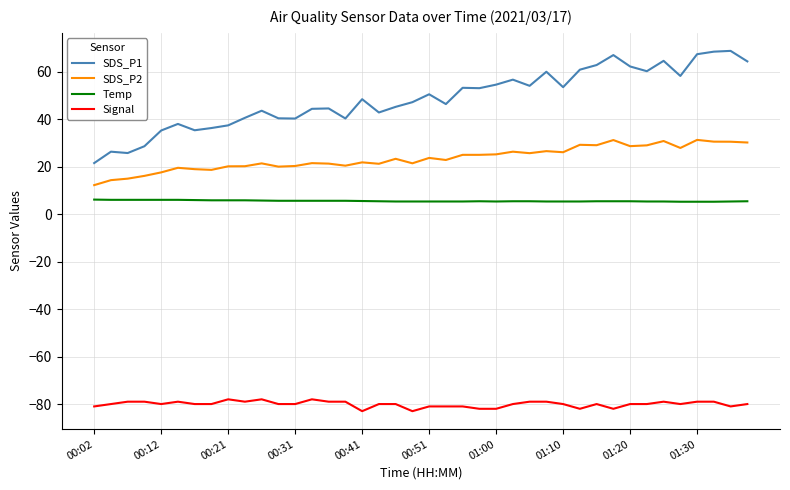

True or false: SDS_P2 and Temp cross at least once.

False